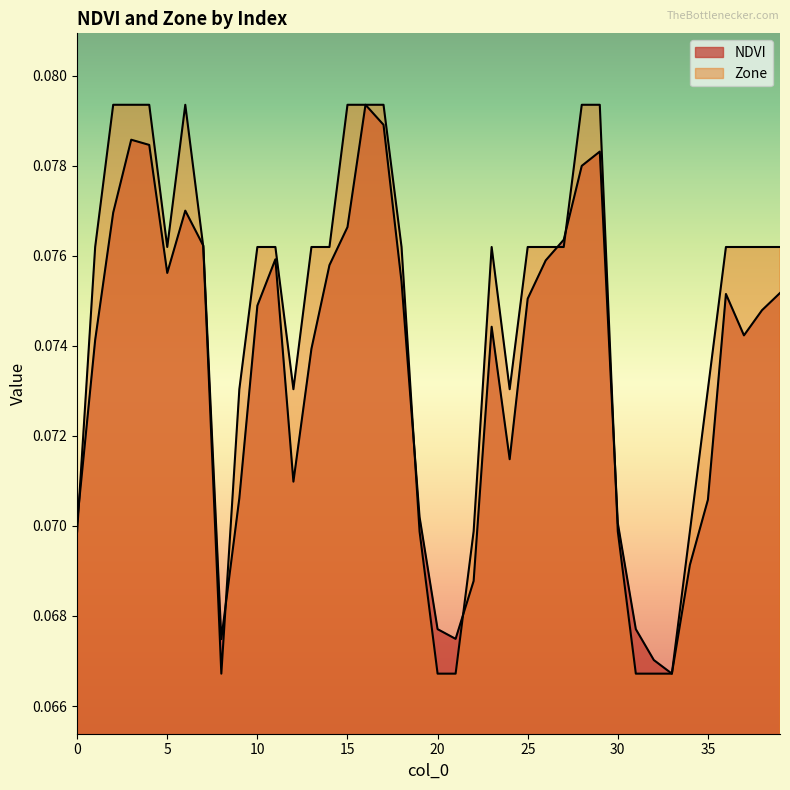

What is the greatest value displayed?

0.1